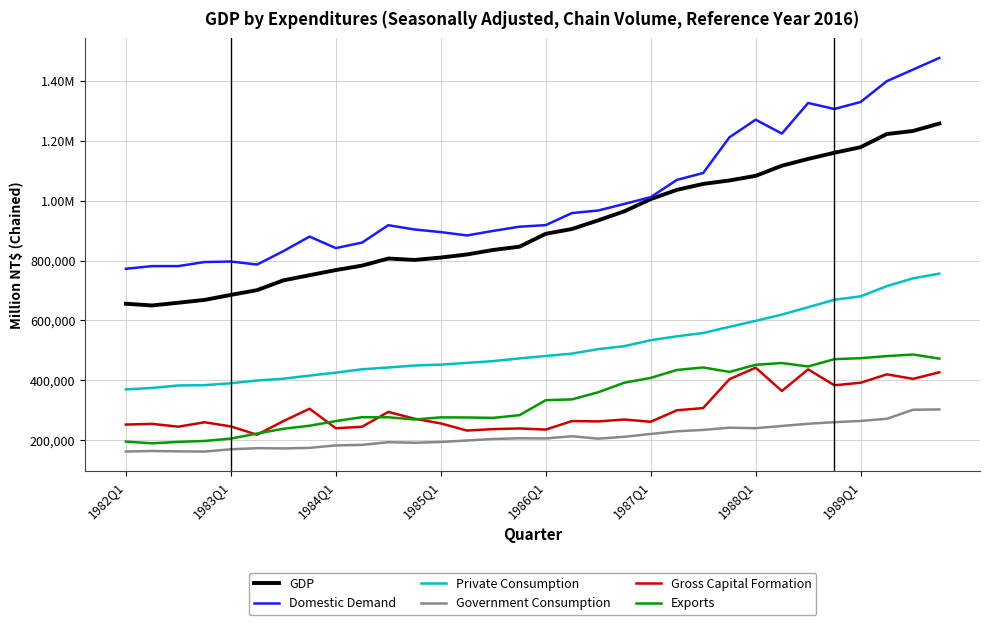

Does the chart have visible grid lines?

Yes